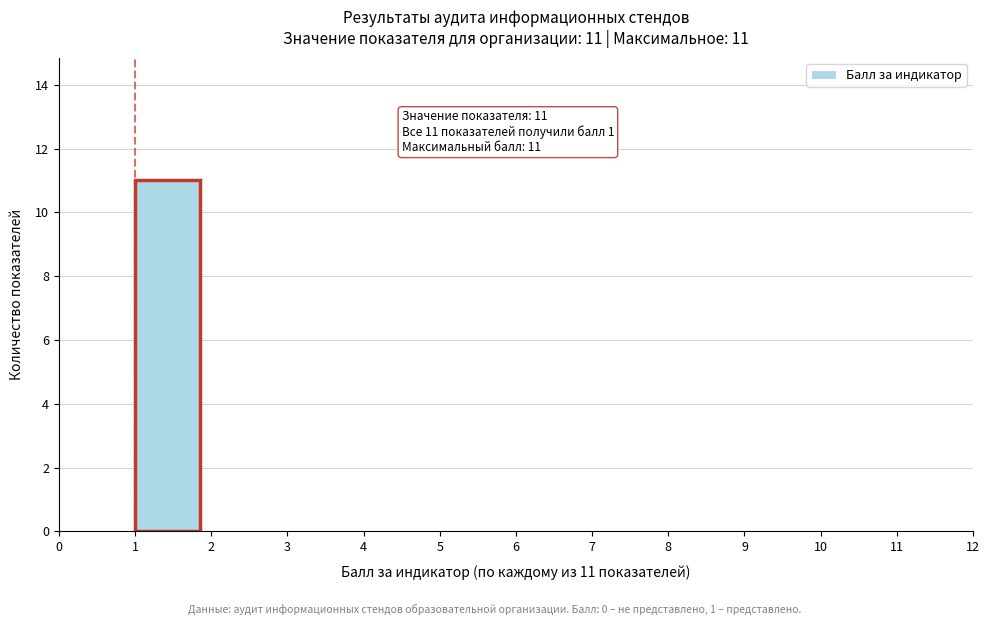

Which range on the x-axis has the tallest bar?

1 to 2